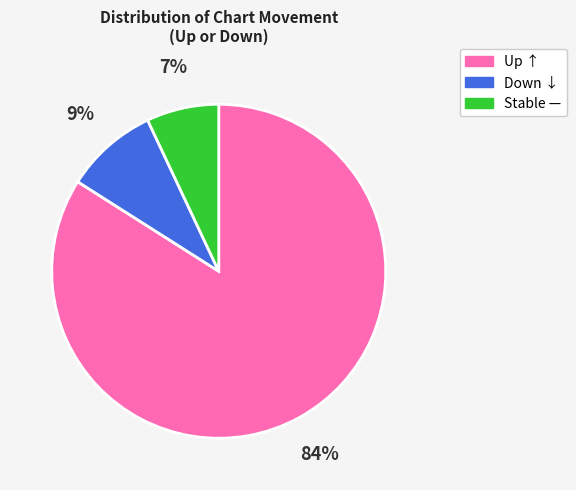

To the nearest percent, what is the combined percentage of Stable — and Up ↑?

91%